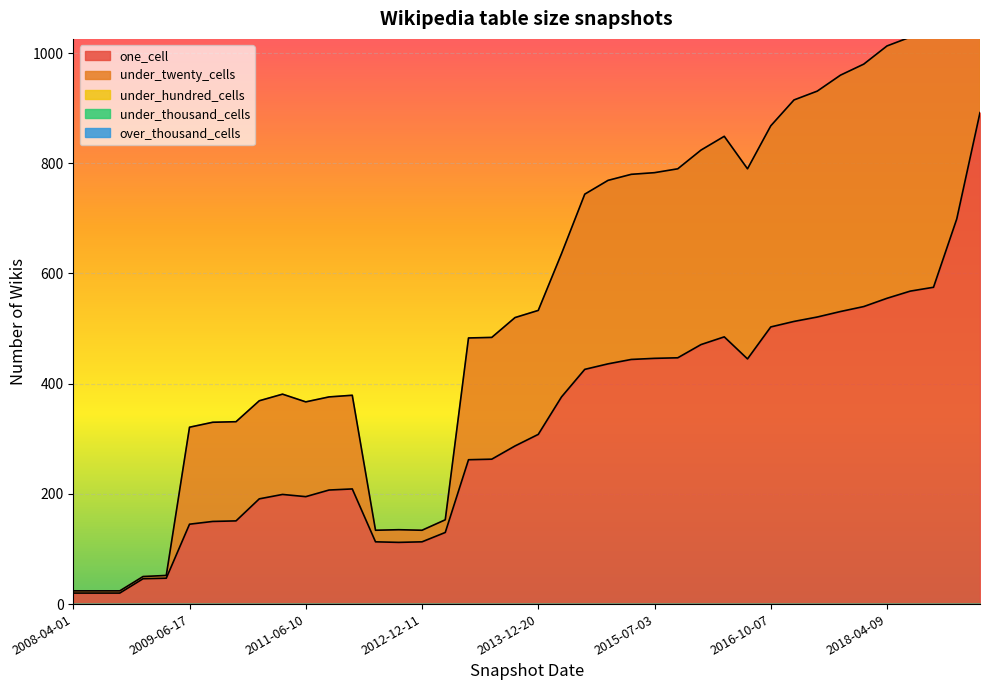

At how many categories does at least one series exceed 343?

19